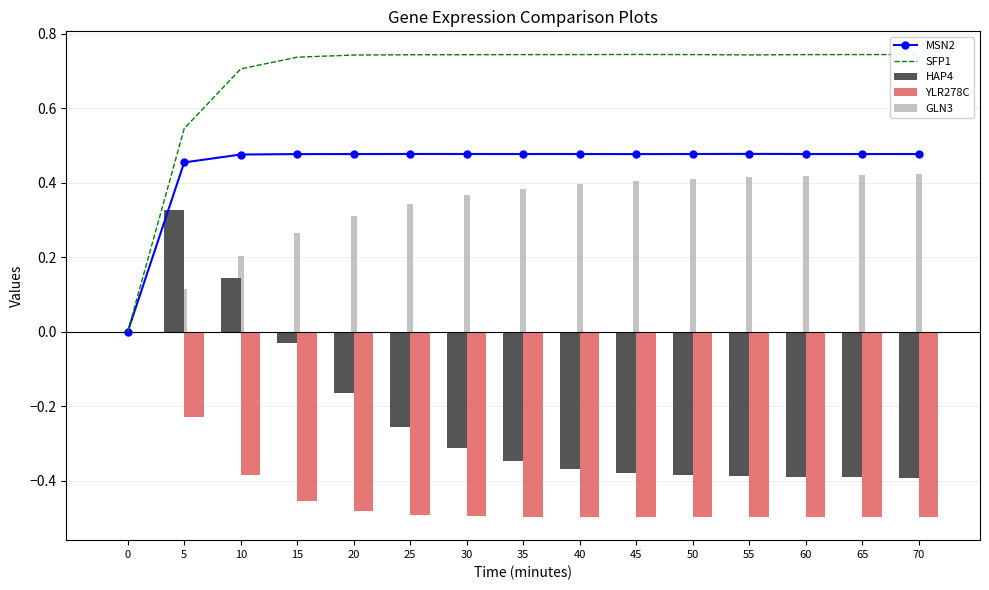

List the labels in order of MSN2 value, smallest first.

0, 5, 10, 15, 45, 20, 65, 70, 40, 50, 35, 60, 30, 25, 55